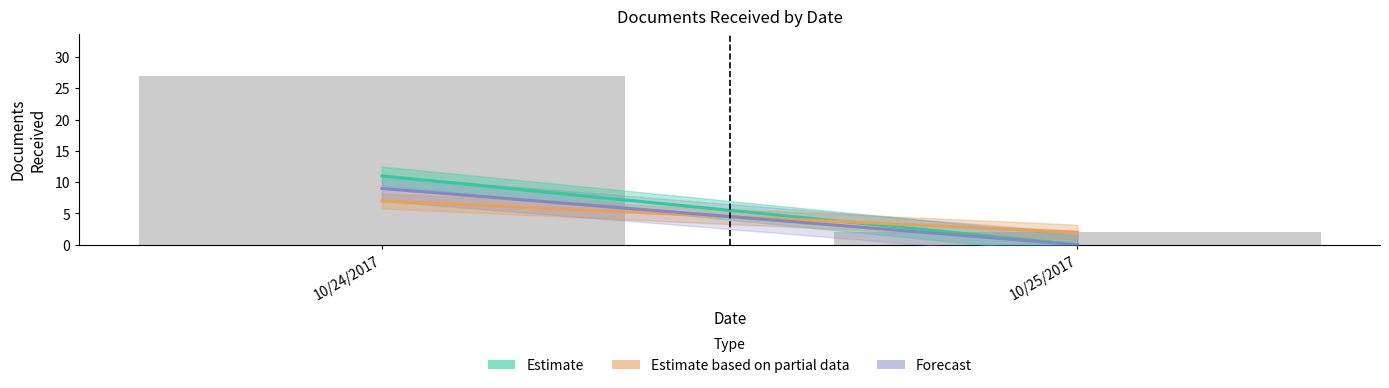

What is the maximum value shown in the chart?

27